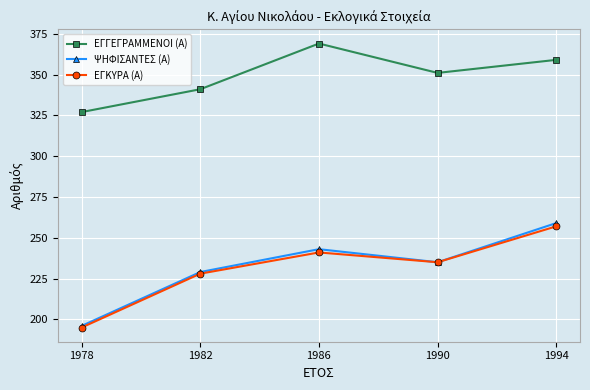

True or false: ΨΗΦΙΣΑΝΤΕΣ (Α) and ΕΓΓΕΓΡΑΜΜΕΝΟΙ (Α) intersect in this chart.

False